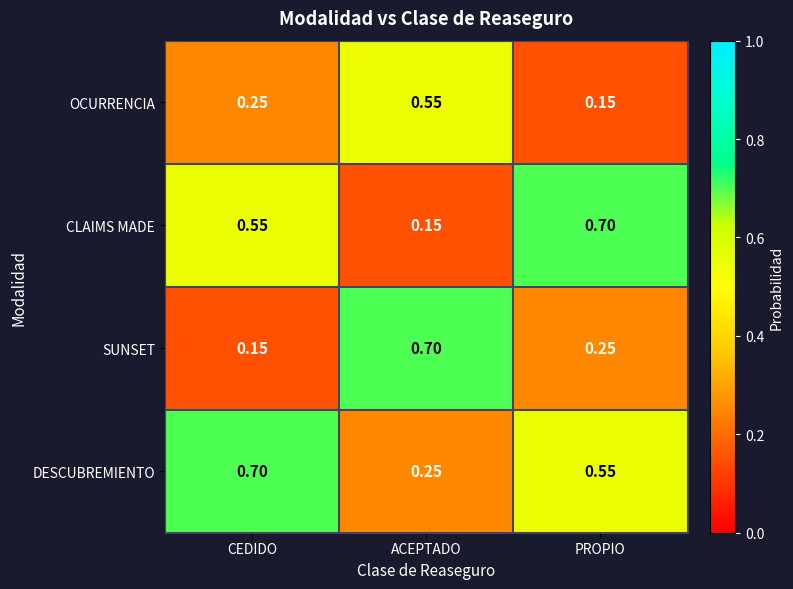

Which series has the largest total across all categories?

DESCUBREMIENTO